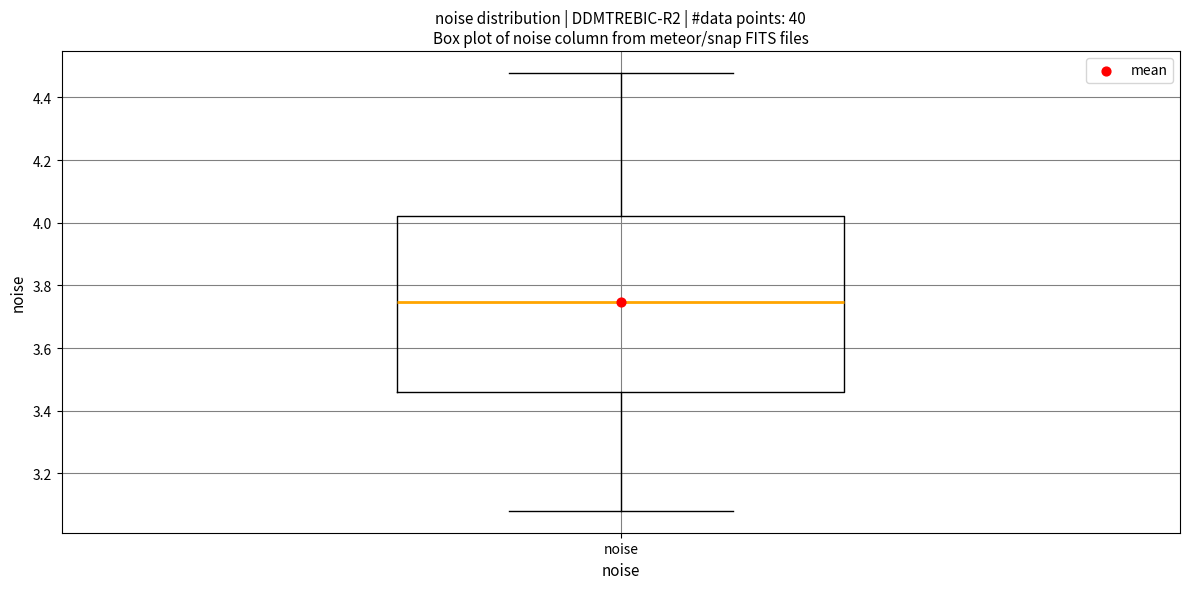

Where does the lower whisker of the box for noise end on the y-axis? The values are not printed on the chart, so give them approximately, as read against the axis.

3.08